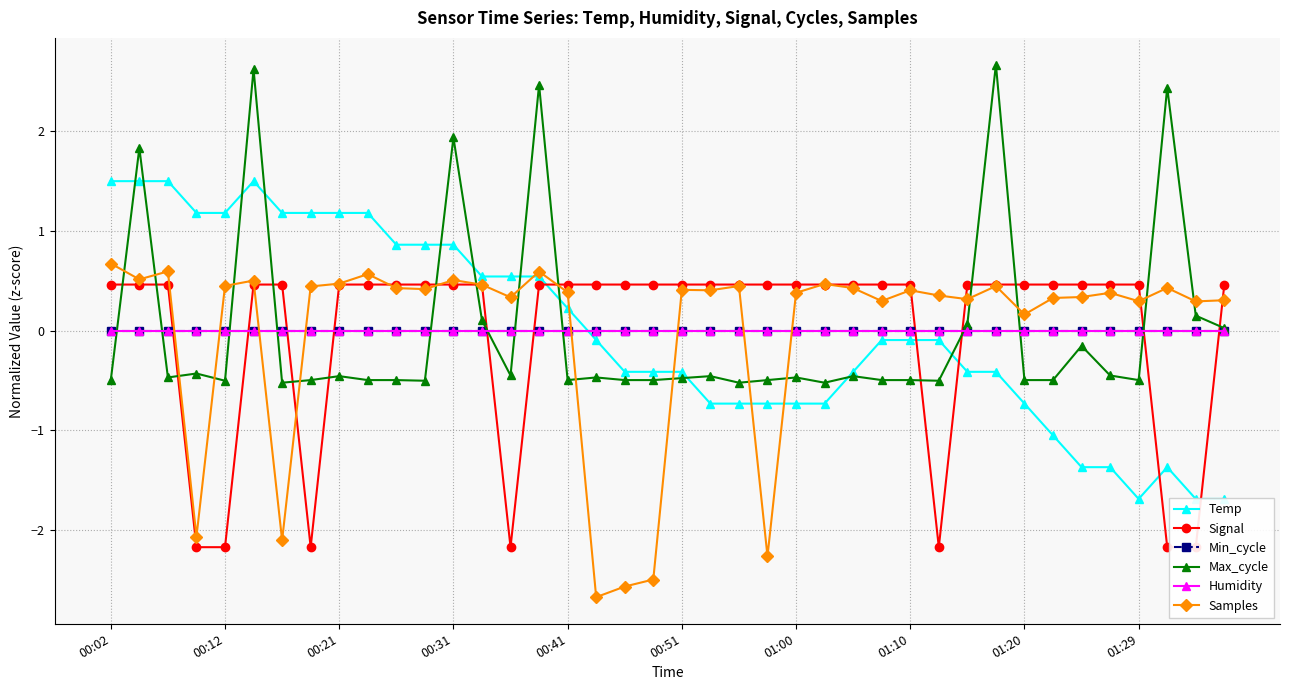

What is the sum of the Max_cycle values at 15 and 32?

2.0